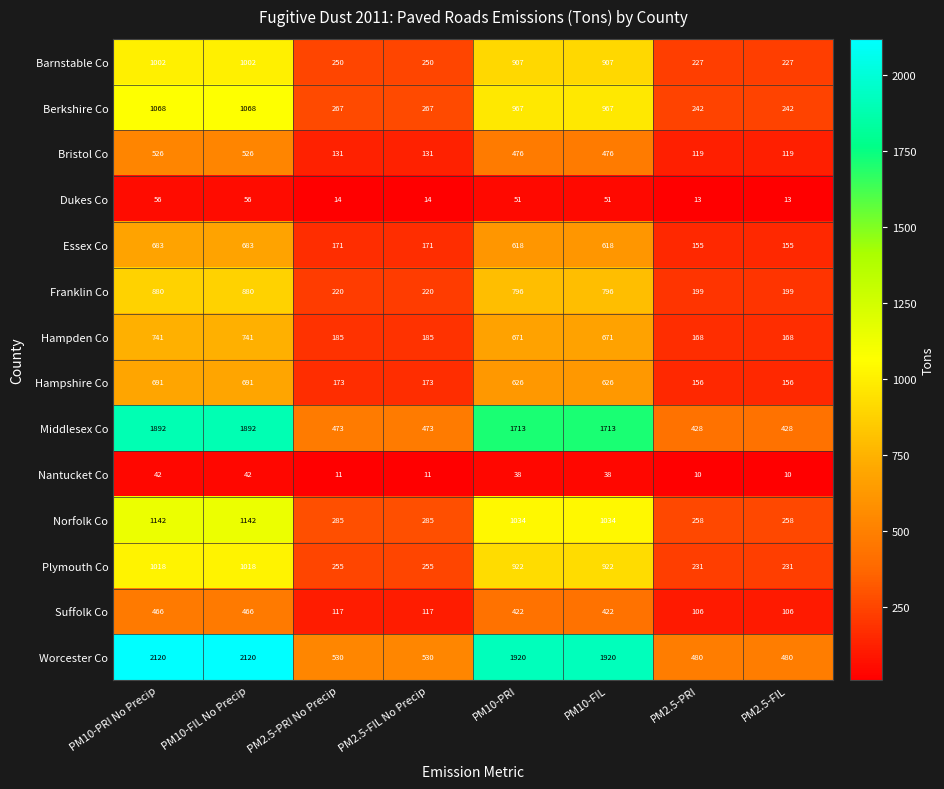

Which series has the largest range (max minus min)?

Worcester Co